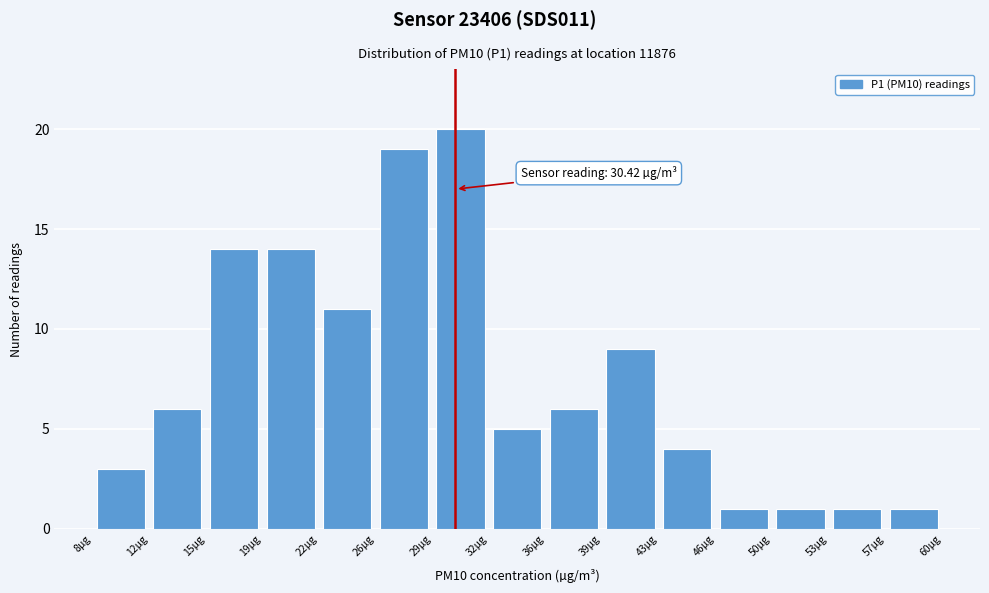

Over which range of the x-axis is the bar tallest?

29.0 to 32.5